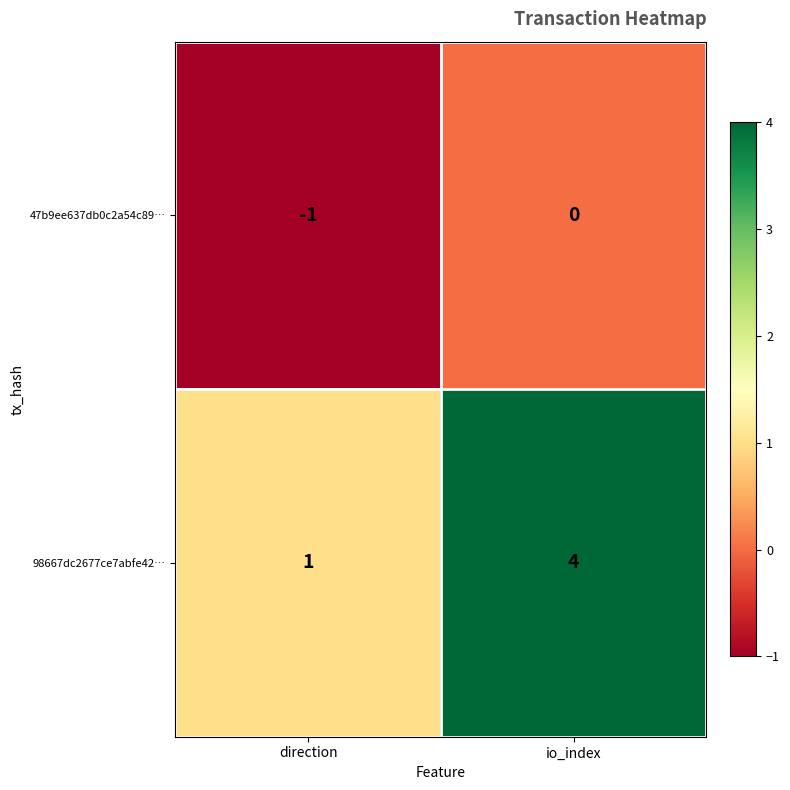

Which series has the largest range (max minus min)?

98667dc2677ce7abfe42…